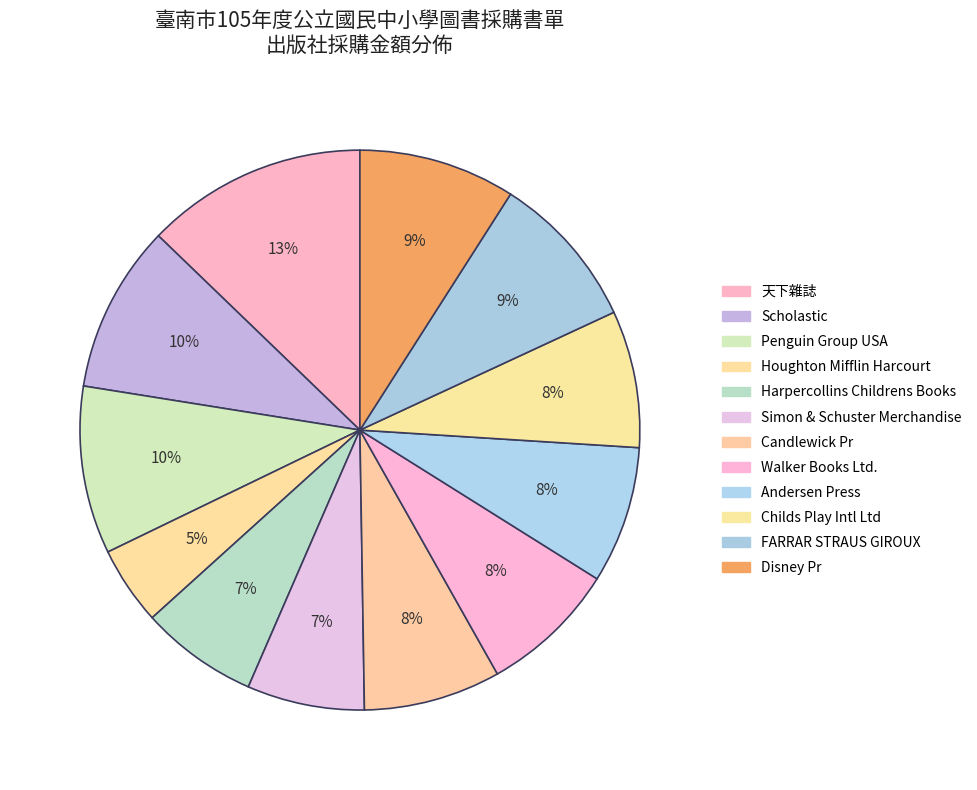

Which slice is the largest?

天下雜誌